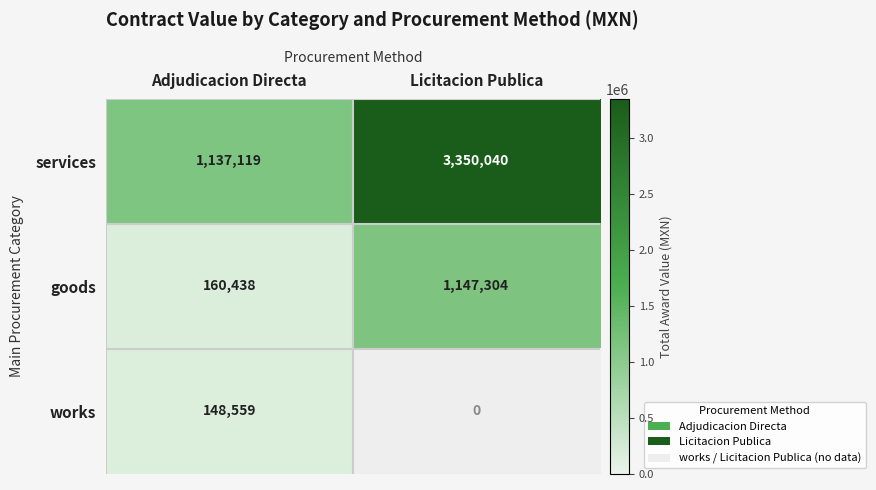

What is the sum of the goods values at Adjudicacion Directa and Licitacion Publica?

1307742